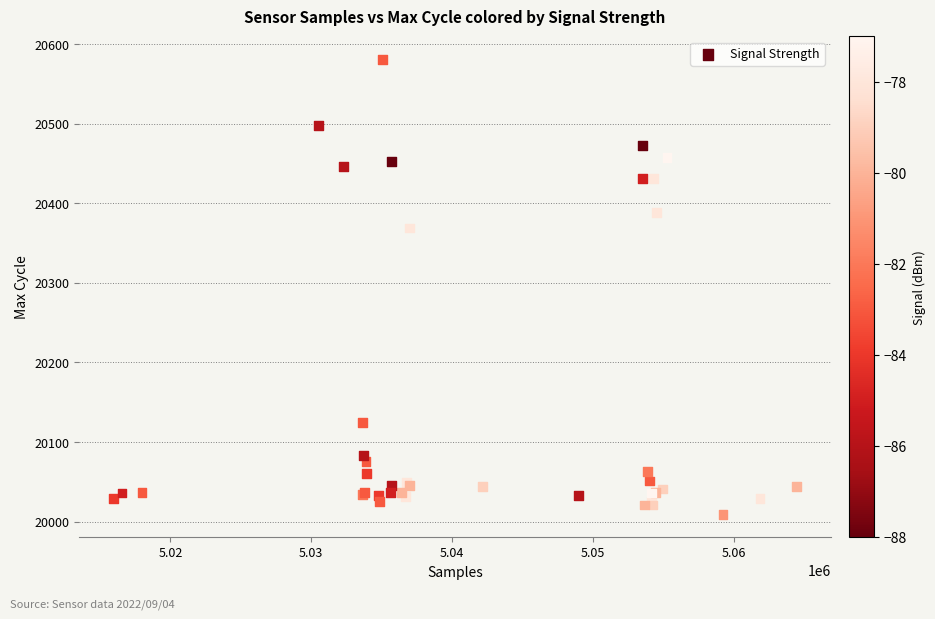

What Y value in the scatter plot is closest to 20295?

20369